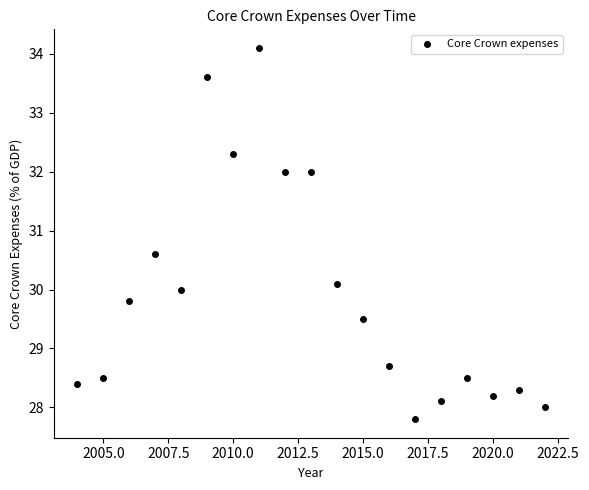

What is the range of X values (max minus min)?

18.0